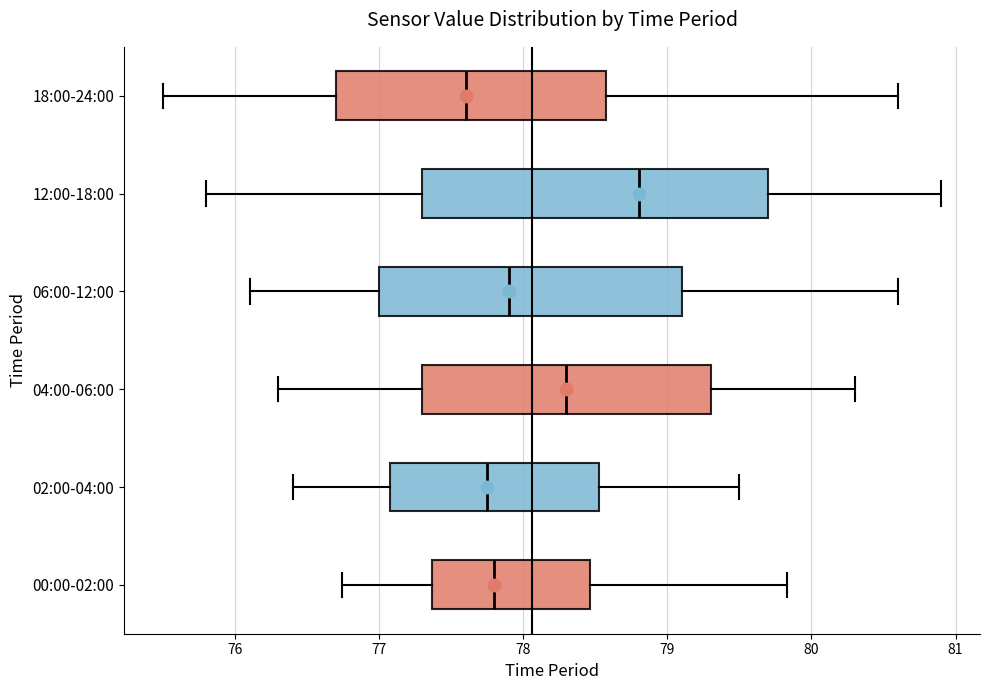

Reading bottom to top, read every box against the x-axis: the position of its median line, the range the box covers, and the ends of its whiskers. The values are not printed on the chart, so give them approximately, as read against the axis.

00:00-02:00: median 77.8, box 77.4 to 78.5, whiskers 76.7 to 79.8
02:00-04:00: median 77.8, box 77.1 to 78.5, whiskers 76.4 to 79.5
04:00-06:00: median 78.3, box 77.3 to 79.3, whiskers 76.3 to 80.3
06:00-12:00: median 77.9, box 77.0 to 79.1, whiskers 76.1 to 80.6
12:00-18:00: median 78.8, box 77.3 to 79.7, whiskers 75.8 to 80.9
18:00-24:00: median 77.6, box 76.7 to 78.6, whiskers 75.5 to 80.6